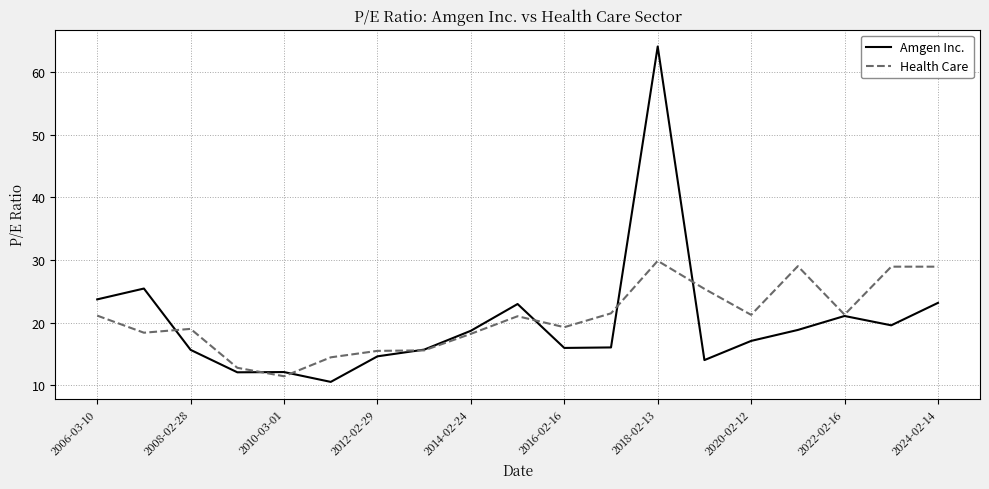

Which series has the widest spread of values?

Amgen Inc.